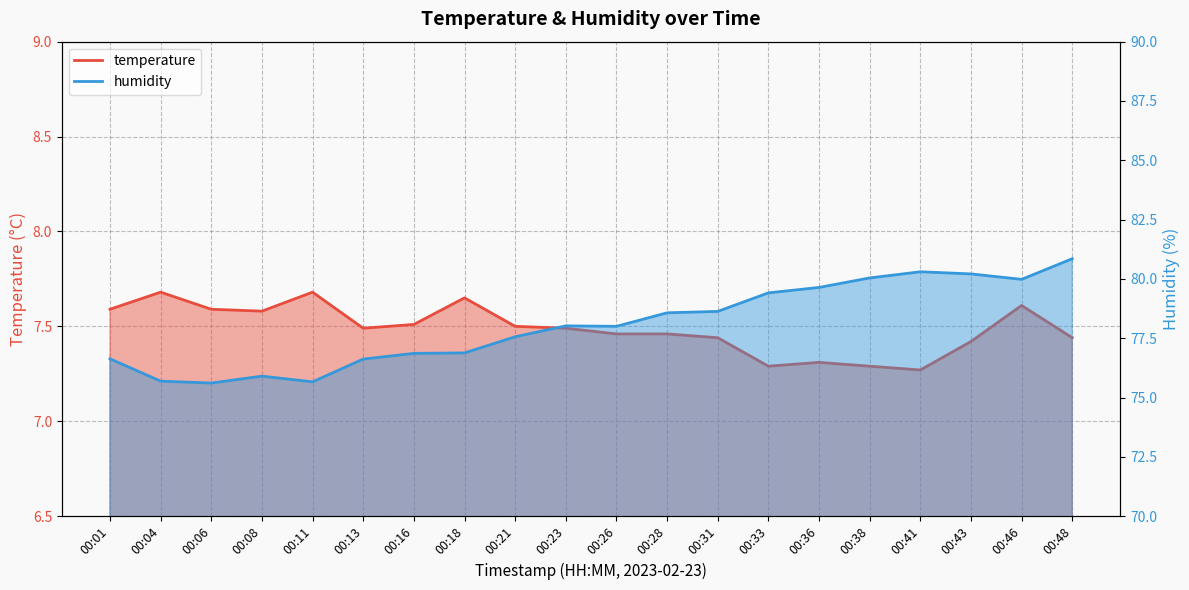

List the series in order of their peak value, lowest first.

temperature, humidity